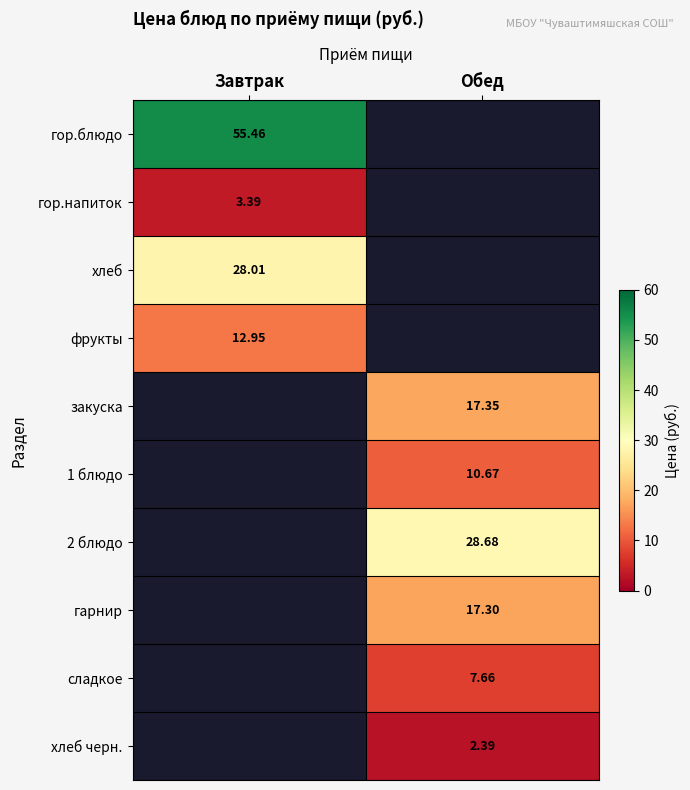

Where is фрукты nearest to the value 12?

Завтрак